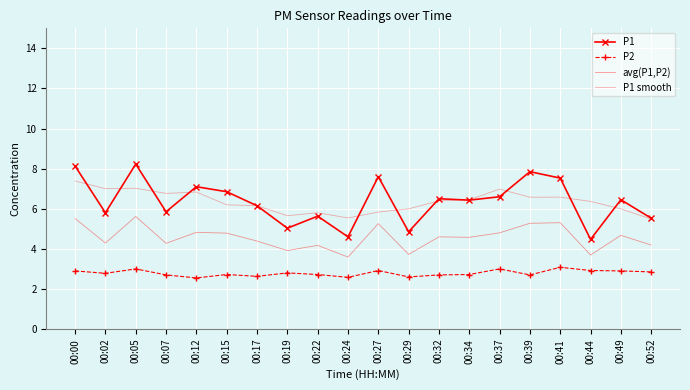

Reading right to left, what are all the values shown in this chart?

P1: 5.5	6.5	4.5	7.5	7.8	6.6	6.4	6.5	4.8	7.6	4.6	5.6	5.0	6.2	6.8	7.1	5.8	8.2	5.8	8.1
P2: 2.9	2.9	2.9	3.1	2.7	3.0	2.7	2.7	2.6	2.9	2.6	2.7	2.8	2.6	2.7	2.5	2.7	3.0	2.8	2.9
avg(P1,P2): 4.2	4.7	3.7	5.3	5.3	4.8	4.6	4.6	3.7	5.3	3.6	4.2	3.9	4.4	4.8	4.8	4.3	5.6	4.3	5.5
P1 smooth: 5.5	6.0	6.4	6.6	6.6	7.0	6.4	6.4	6.0	5.8	5.5	5.8	5.7	6.2	6.2	6.8	6.8	7.0	7.0	7.4